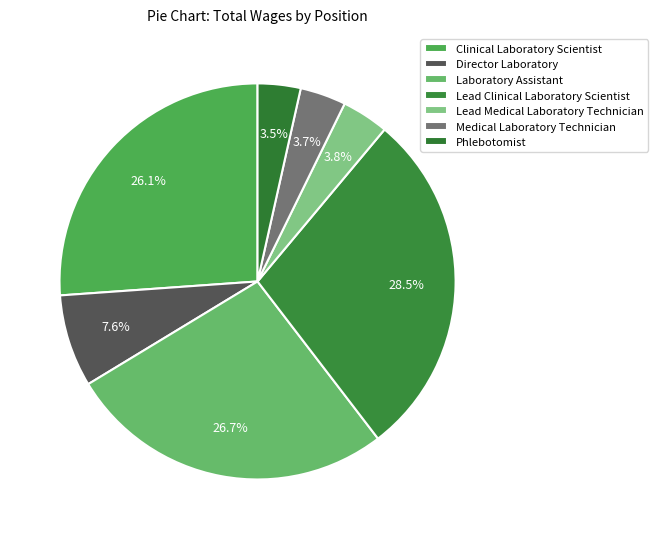

Is Medical Laboratory Technician the majority of the pie?

No